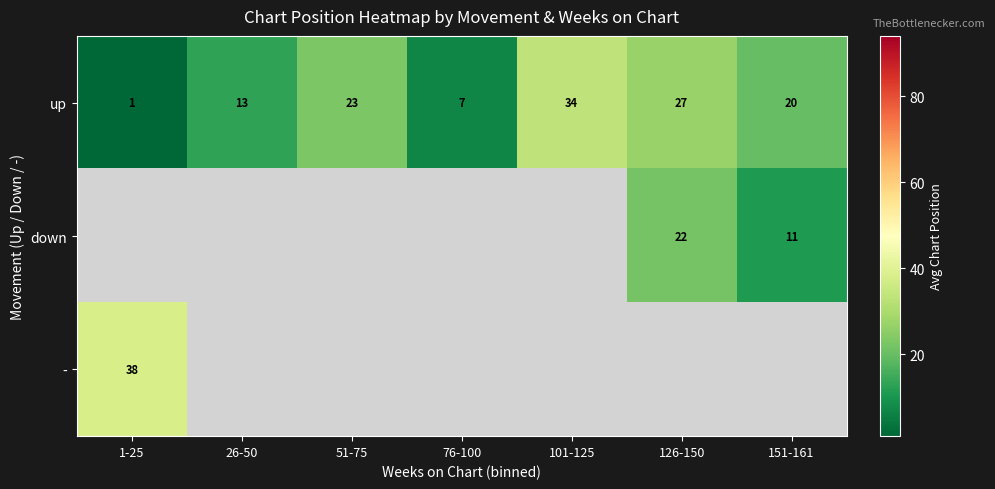

Which label corresponds to the smallest value in the chart?

1-25